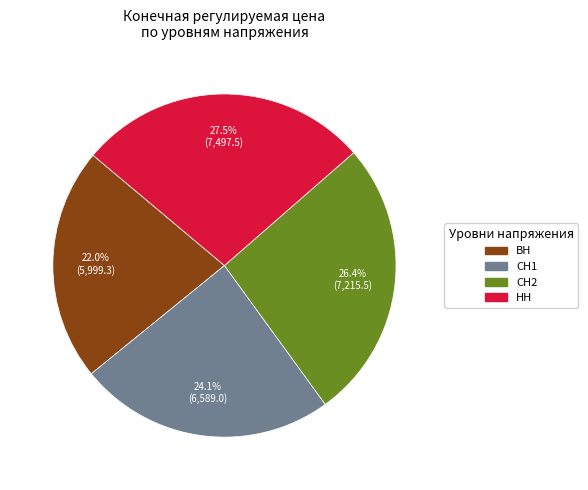

Is it true that СН1 is 24% of the pie?

True